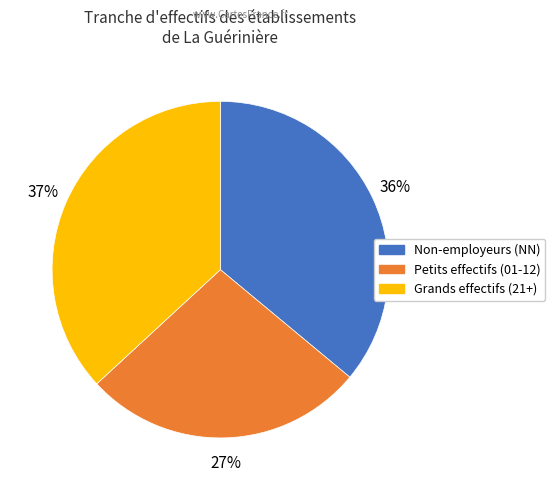

To the nearest percent, what is the difference between the largest and smallest slice percentages?

10%